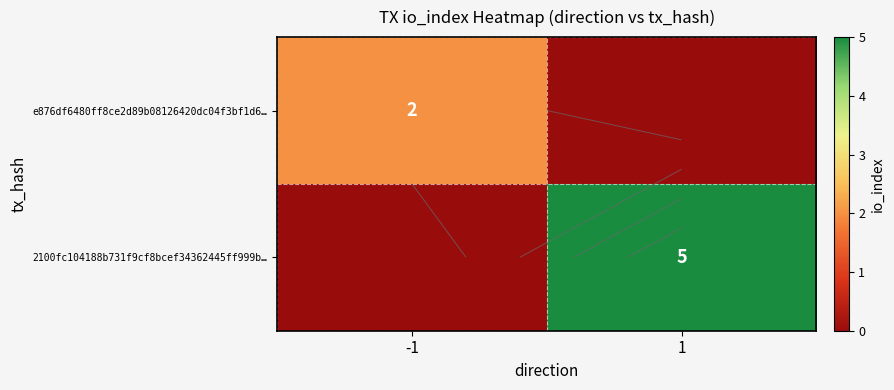

What is the sum of the 2100fc104188b731f9cf8bcef34362445ff999b… values at -1 and 1?

5